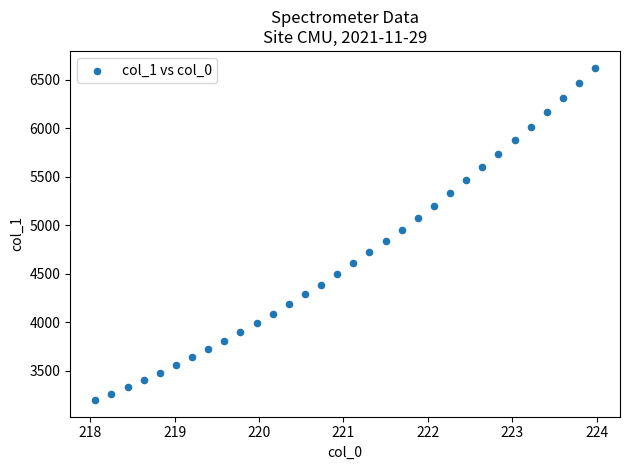

What is the range of X values (max minus min)?

5.9